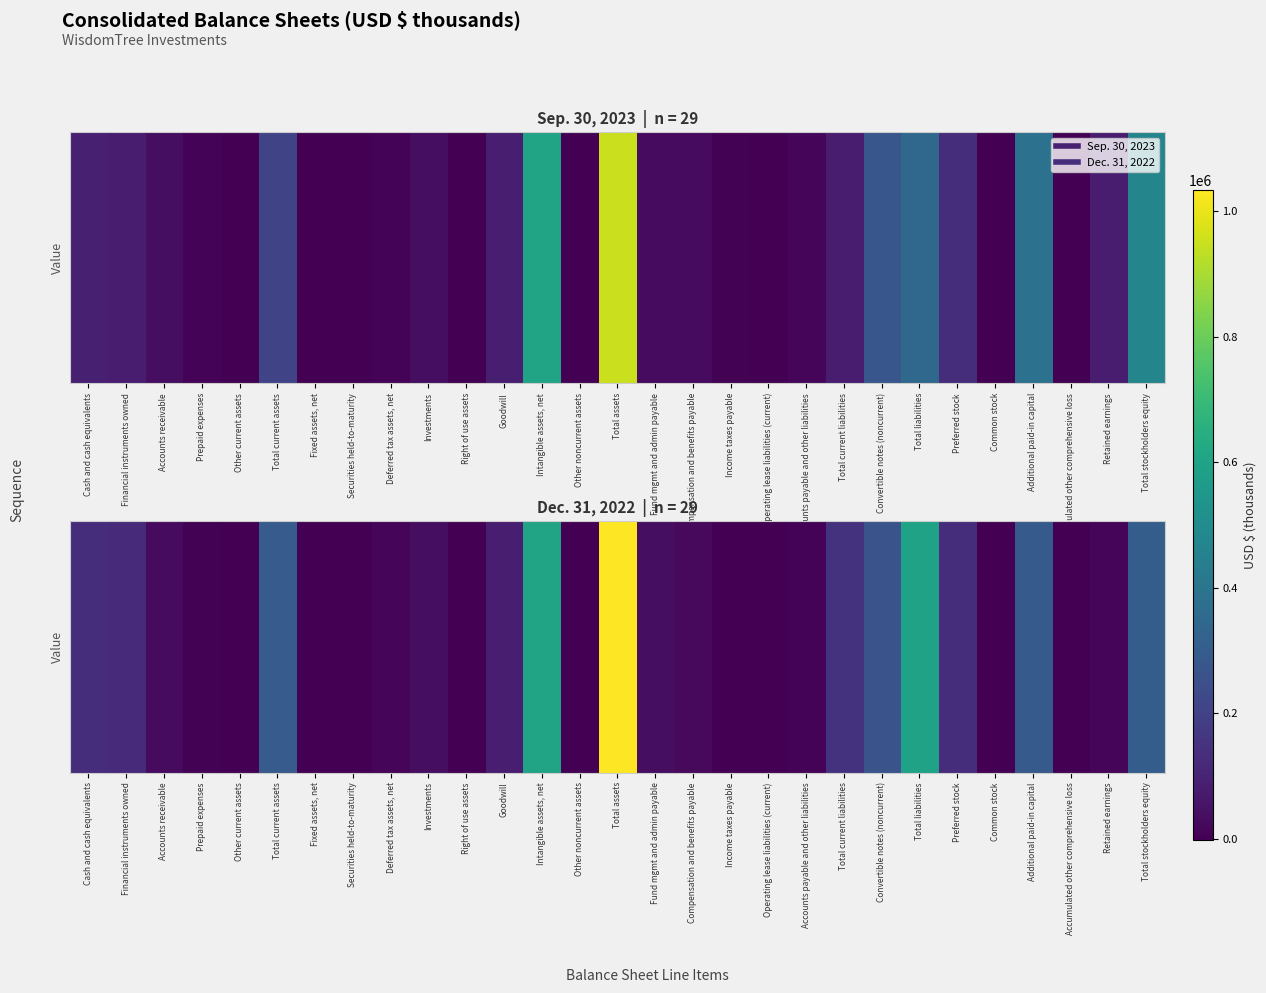

What is the minimum value shown in the chart?

-1420